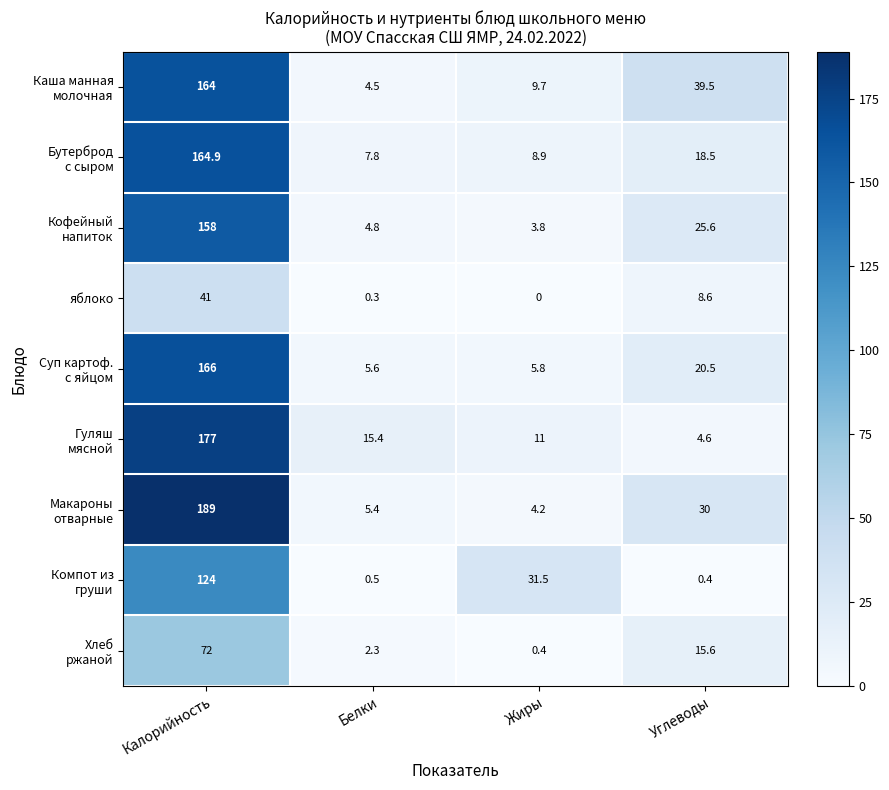

At which category is the sum across all series the highest?

Калорийность